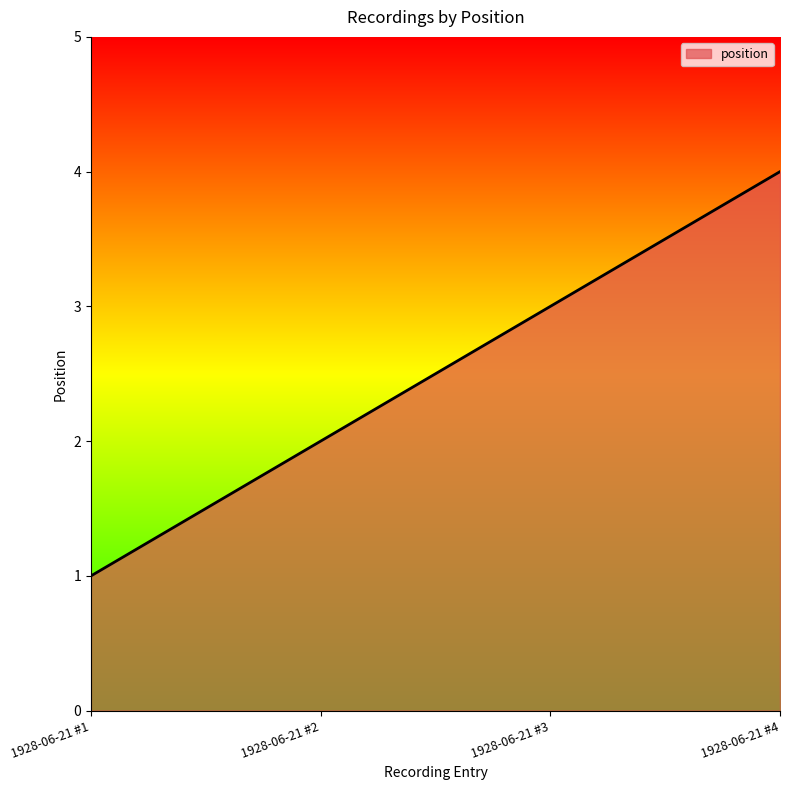

What is the greatest value displayed?

4.0